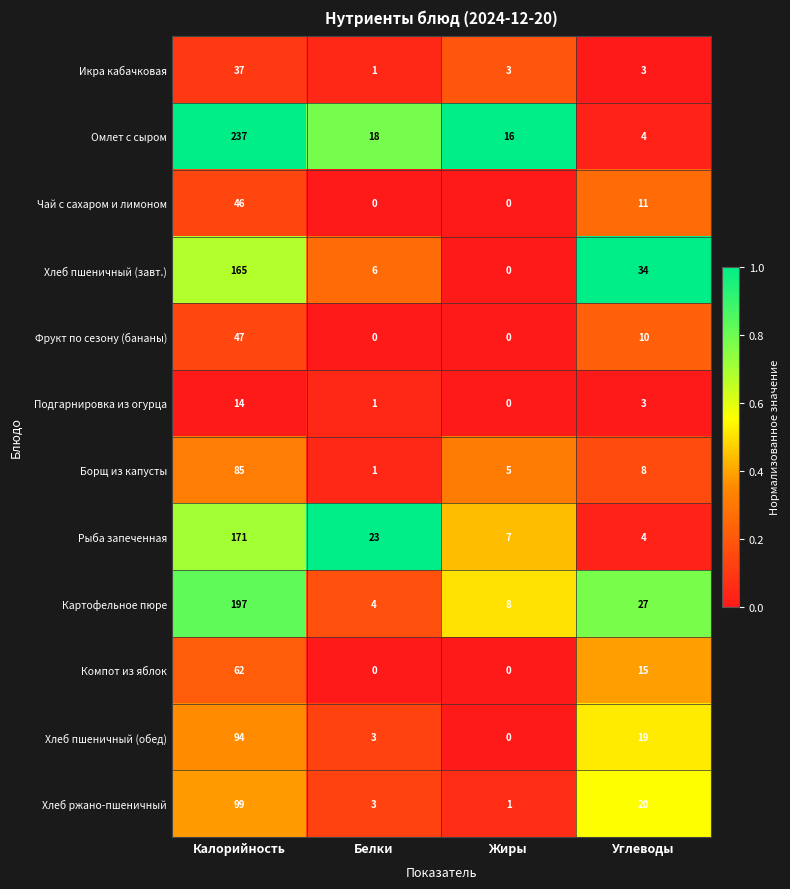

What is the lowest value of the Рыба запеченная series?

4